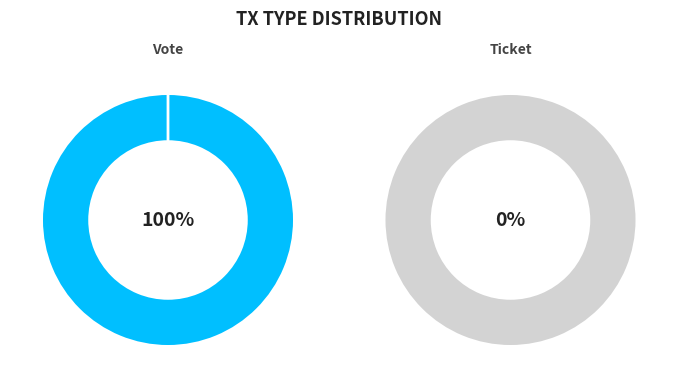

What is the largest slice in the pie chart?

Vote (io_index=1)